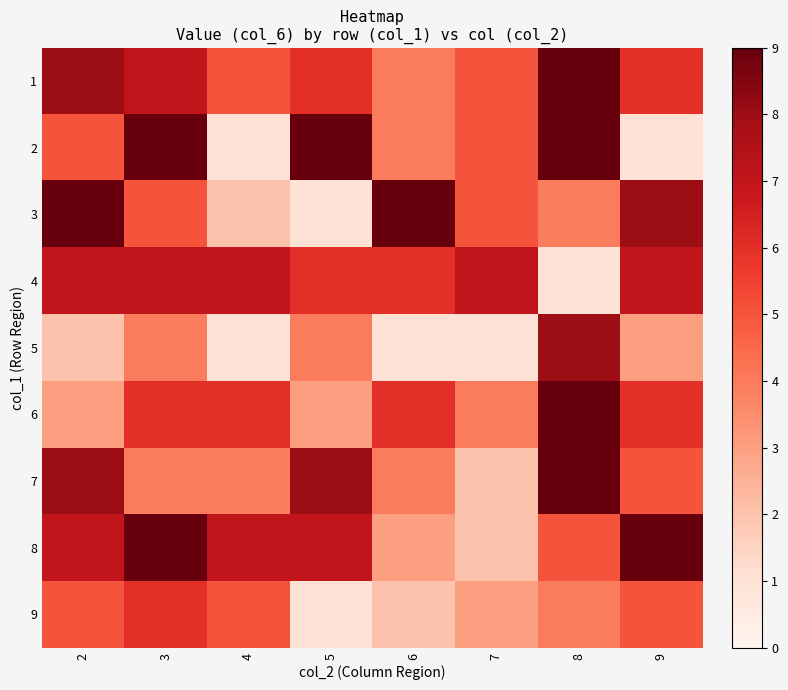

At which category does the chart reach its minimum across all series?

4